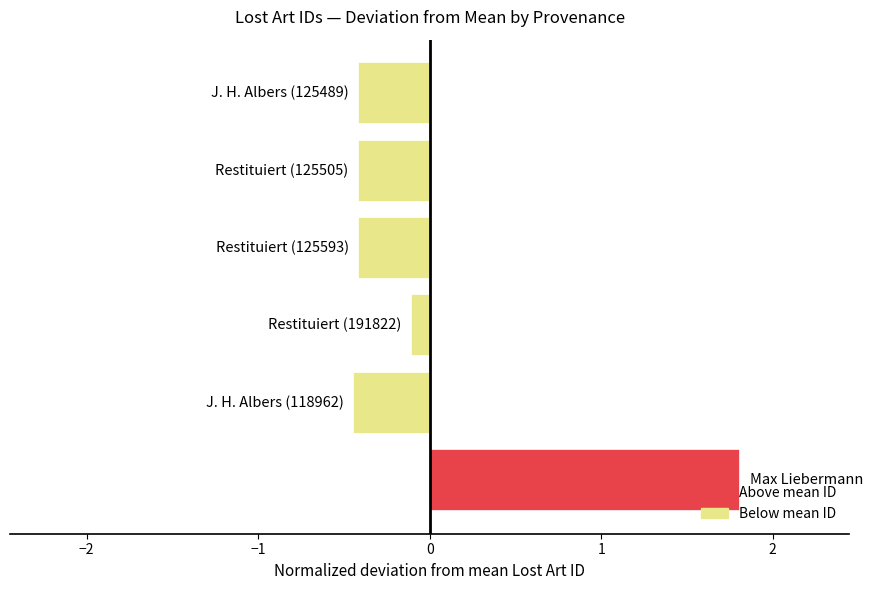

Reading bottom to top, extract all data points from this chart.

1.8	-0.4	-0.1	-0.4	-0.4	-0.4